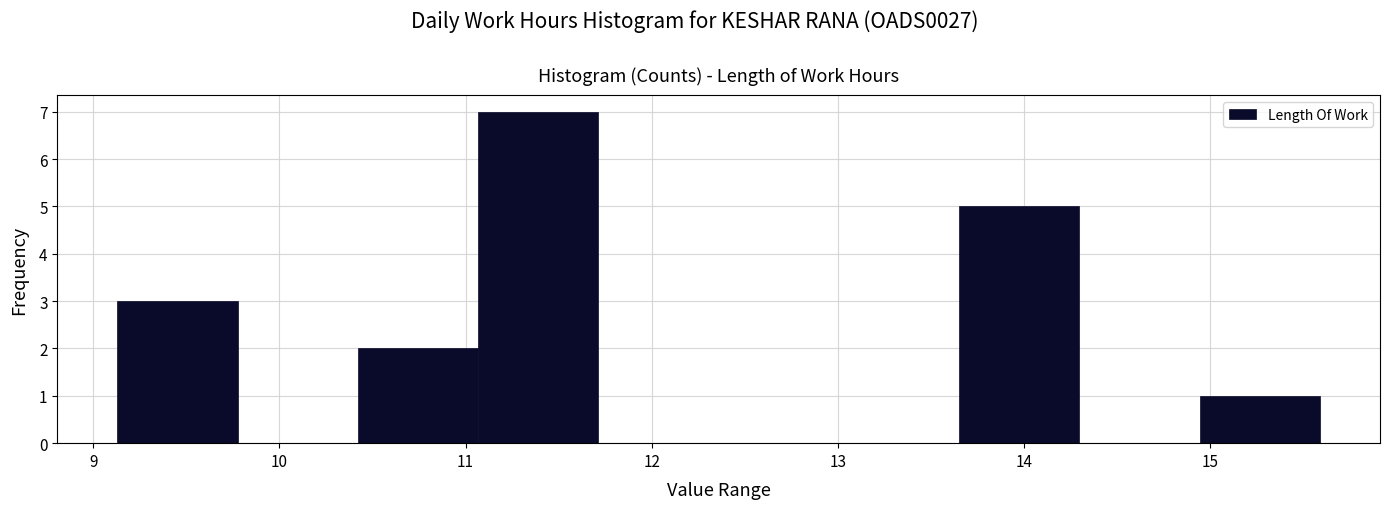

Reading left to right, transcribe this chart: for each bar, give the range it covers on the x-axis and its height. Neither the bar edges nor the heights are printed on the chart, so give them approximately, as read against the axes.

9.1 to 9.8: 3
9.8 to 10.4: 0
10.4 to 11.1: 2
11.1 to 11.7: 7
11.7 to 12.4: 0
12.4 to 13.0: 0
13.0 to 13.7: 0
13.7 to 14.3: 5
14.3 to 14.9: 0
14.9 to 15.6: 1